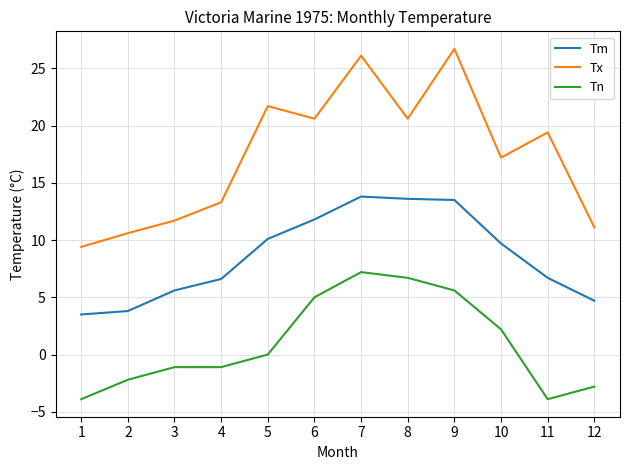

Where does the Tx series first go above 19?

5